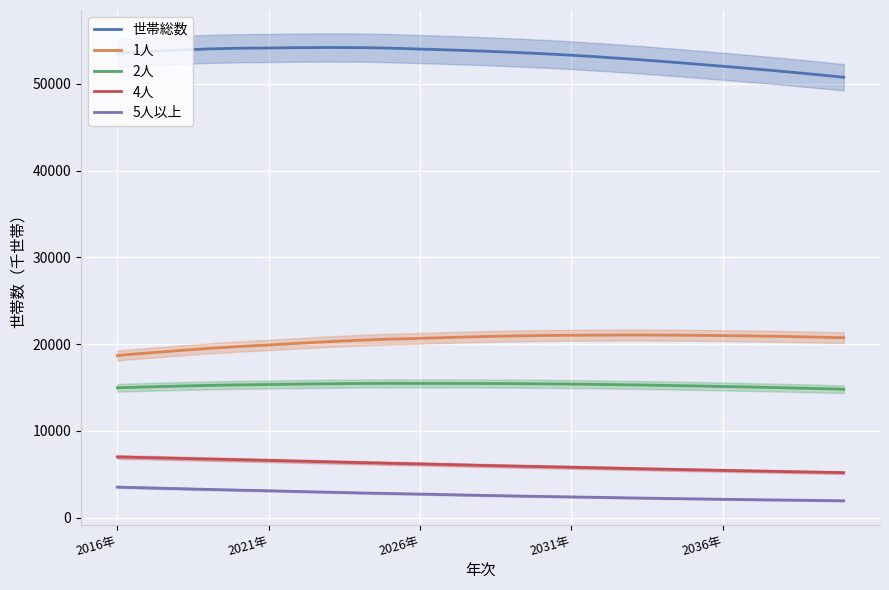

True or false: 世帯総数 and 2人 cross at least once.

False